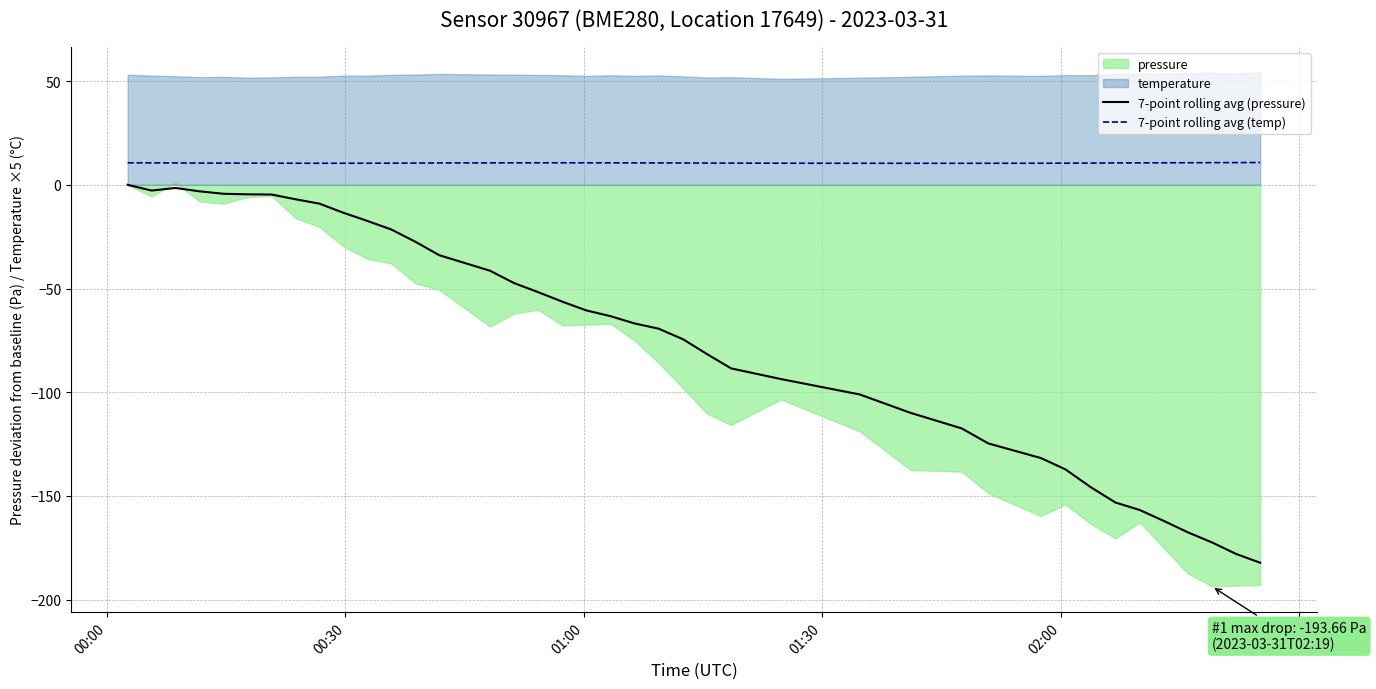

True or false: 7-point rolling avg (pressure) and 7-point rolling avg (temp) intersect in this chart.

False